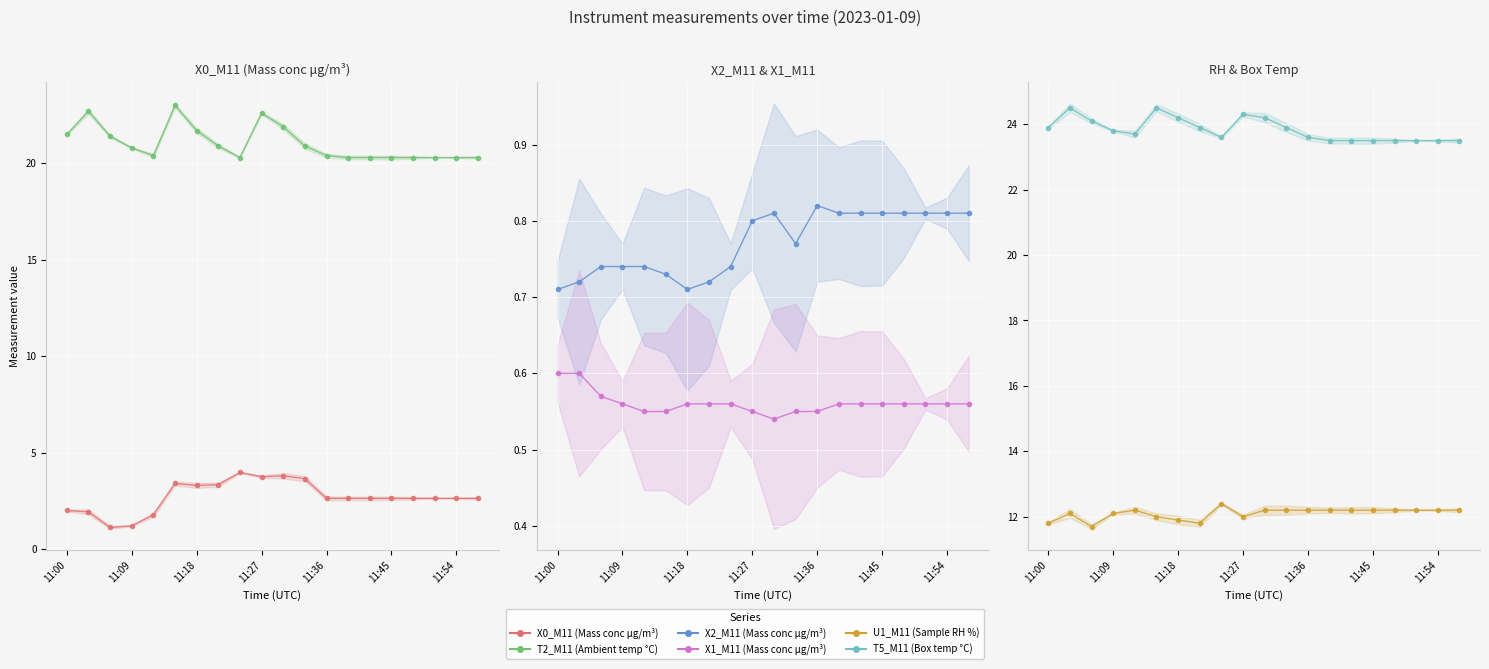

What are all the series names shown in the legend?

X0_M11 (Mass conc μg/m³), T2_M11 (Ambient temp °C), X2_M11 (Mass conc μg/m³), X1_M11 (Mass conc μg/m³), U1_M11 (Sample RH %), T5_M11 (Box temp °C)